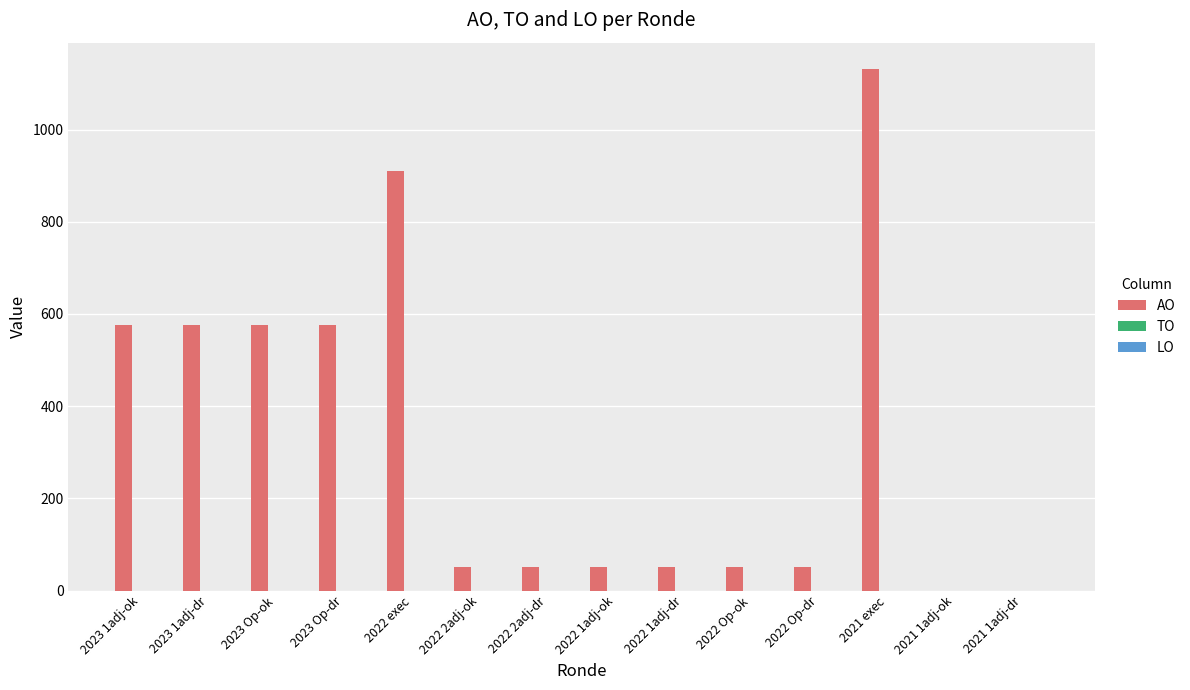

Which has a higher value, 2022 Op-ok or 2023 1adj-dr?

2023 1adj-dr